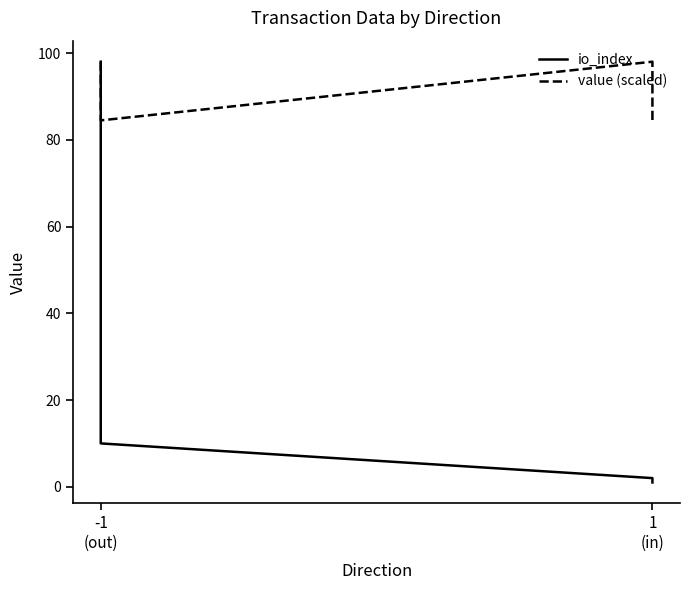

True or false: io_index and value (scaled) cross at least once.

False